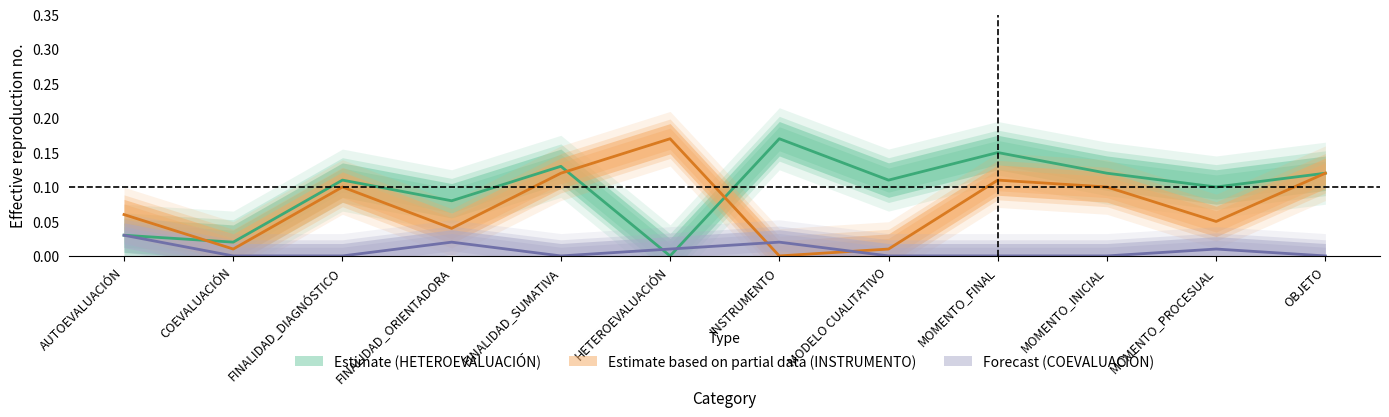

At how many categories does at least one series exceed 0?

12